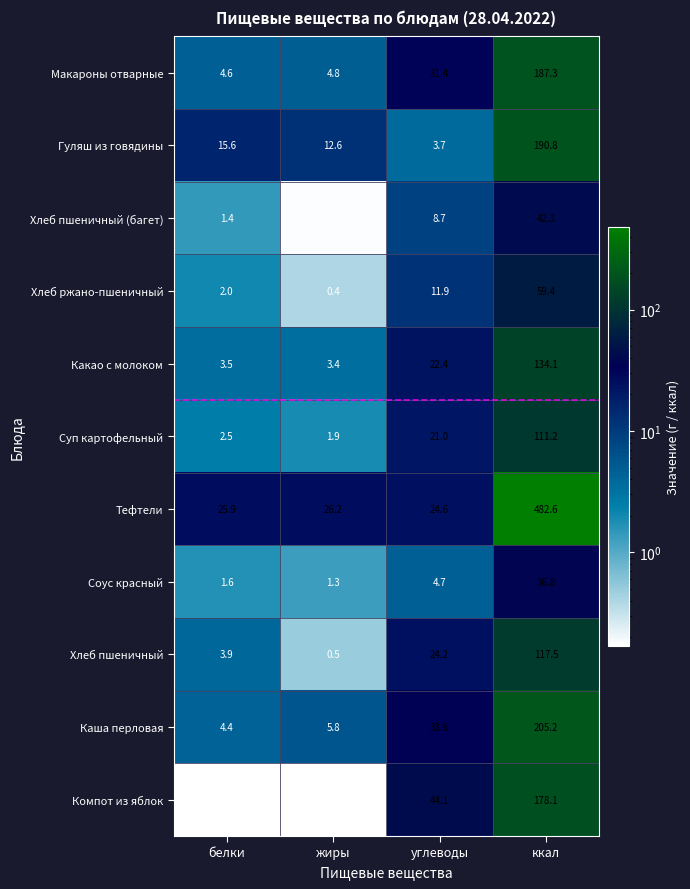

The value of Хлеб ржано-пшеничный at белки is 1.1. True or false?

False